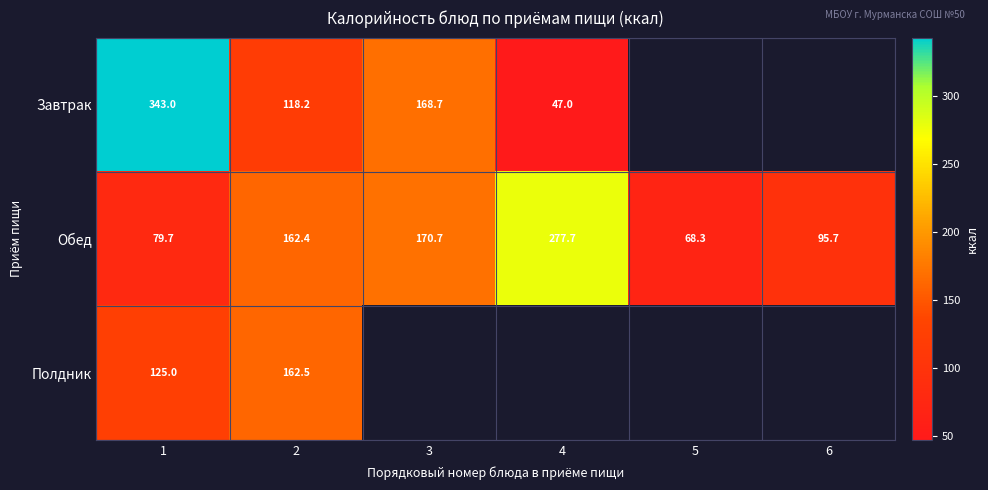

Which series has the largest total across all categories?

Обед